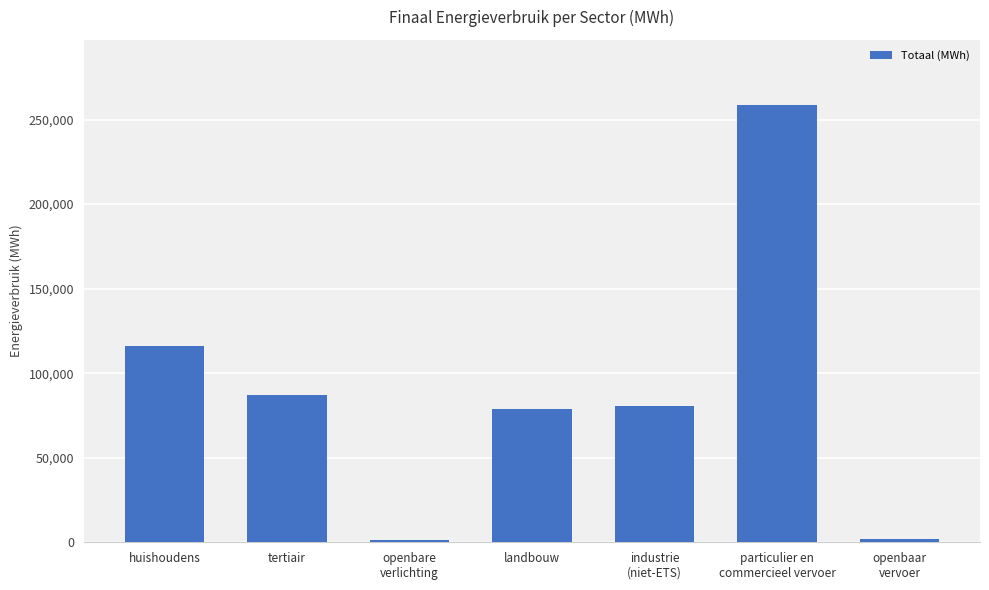

What is the greatest value displayed?

258368.5